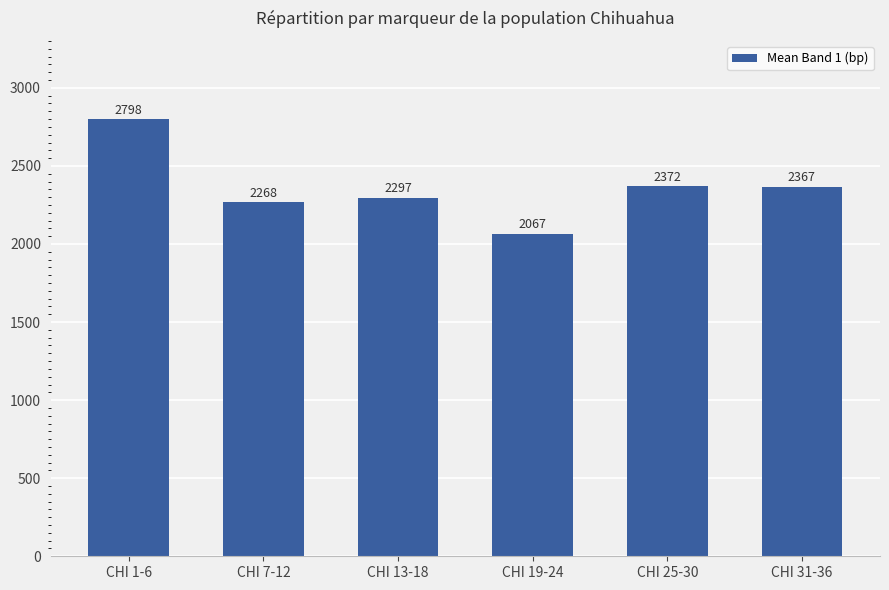

What is the change in value from CHI 1-6 to CHI 31-36?

-431